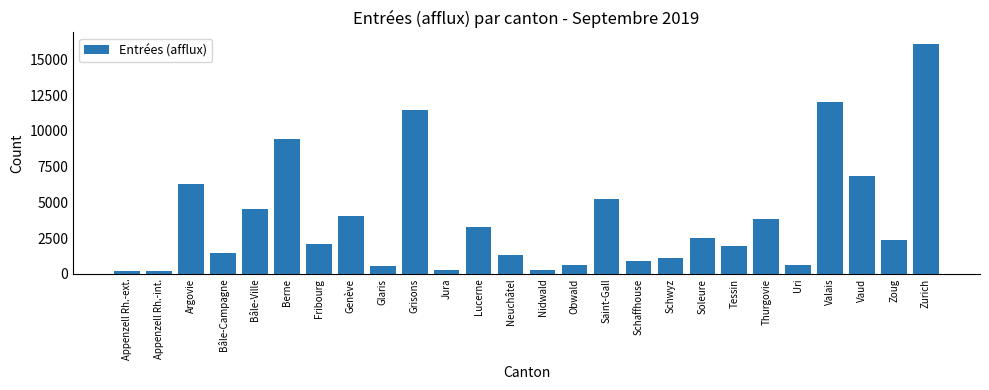

Between Neuchâtel and Genève, which is larger?

Genève